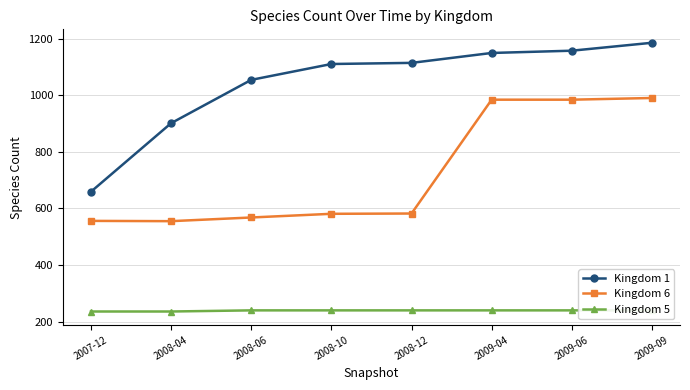

List the series in order of their overall mean, highest first.

Kingdom 1, Kingdom 6, Kingdom 5